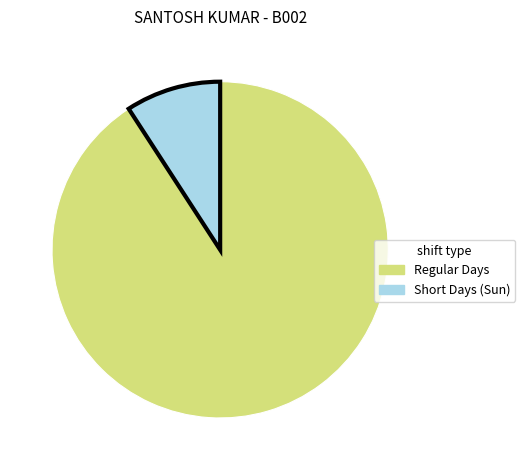

Is there a majority slice in this chart?

Yes